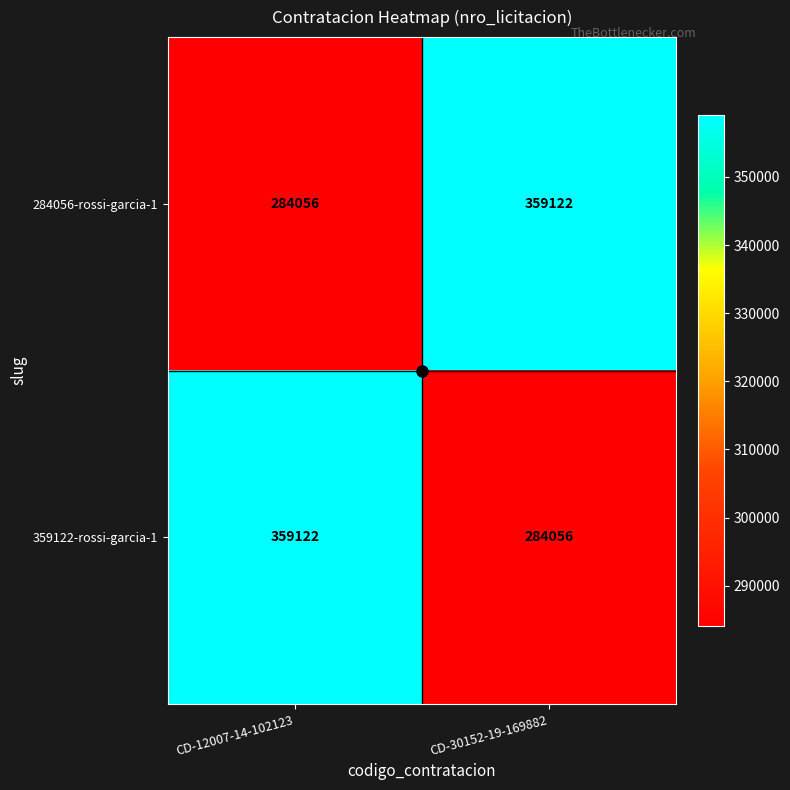

What is the difference between the maximum and minimum values in the 284056-rossi-garcia-1 series?

75066